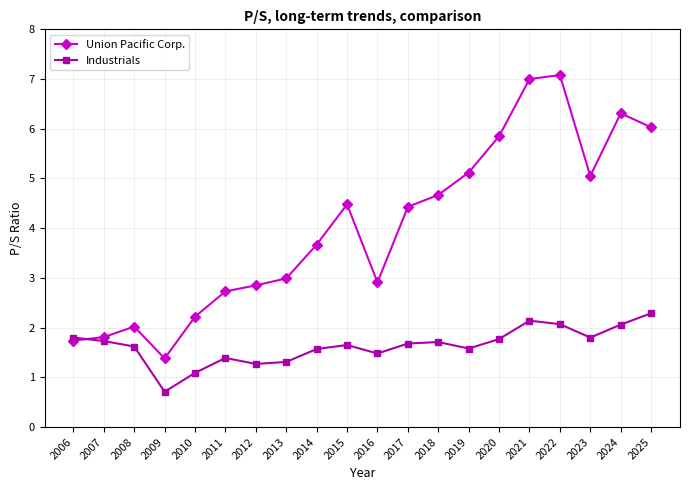

What is the greatest value displayed?

7.1